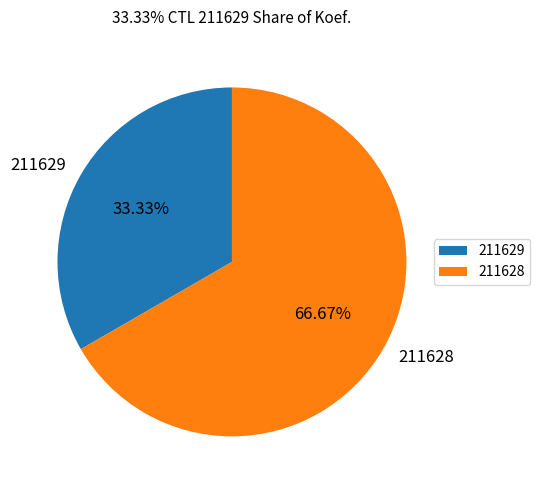

To the nearest percent, what is the combined percentage of 211629 and 211628?

100%